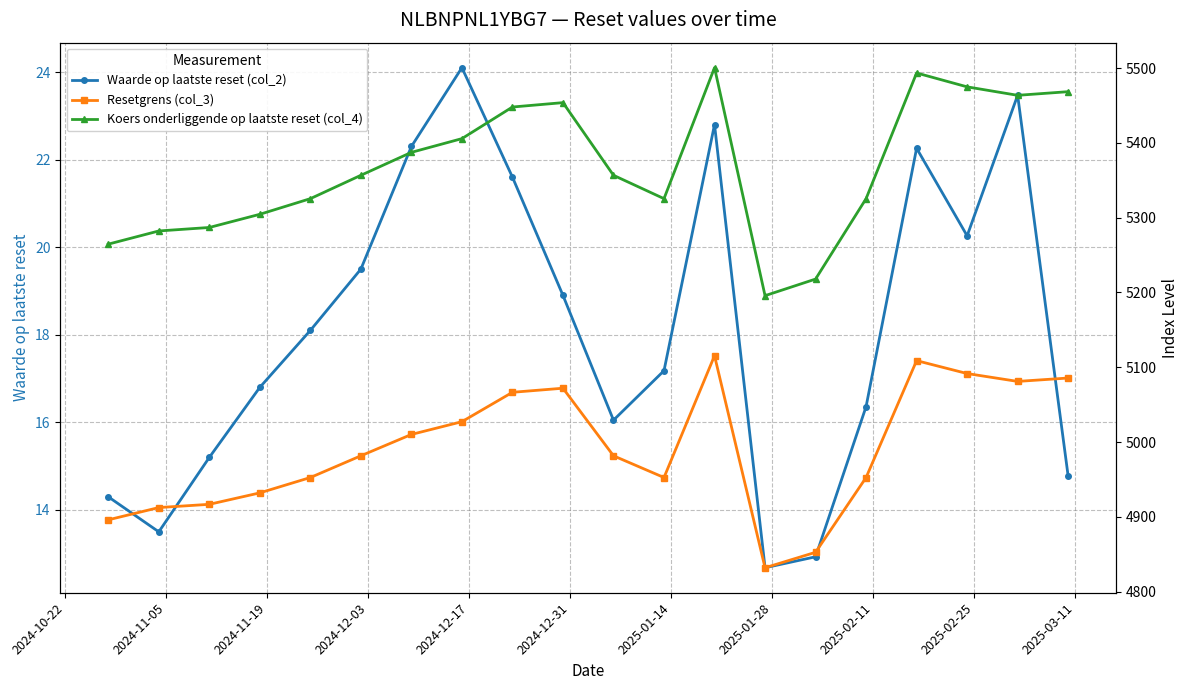

What is the value of the Waarde op laatste reset (col_2) point at the 15th from the left?

12.9